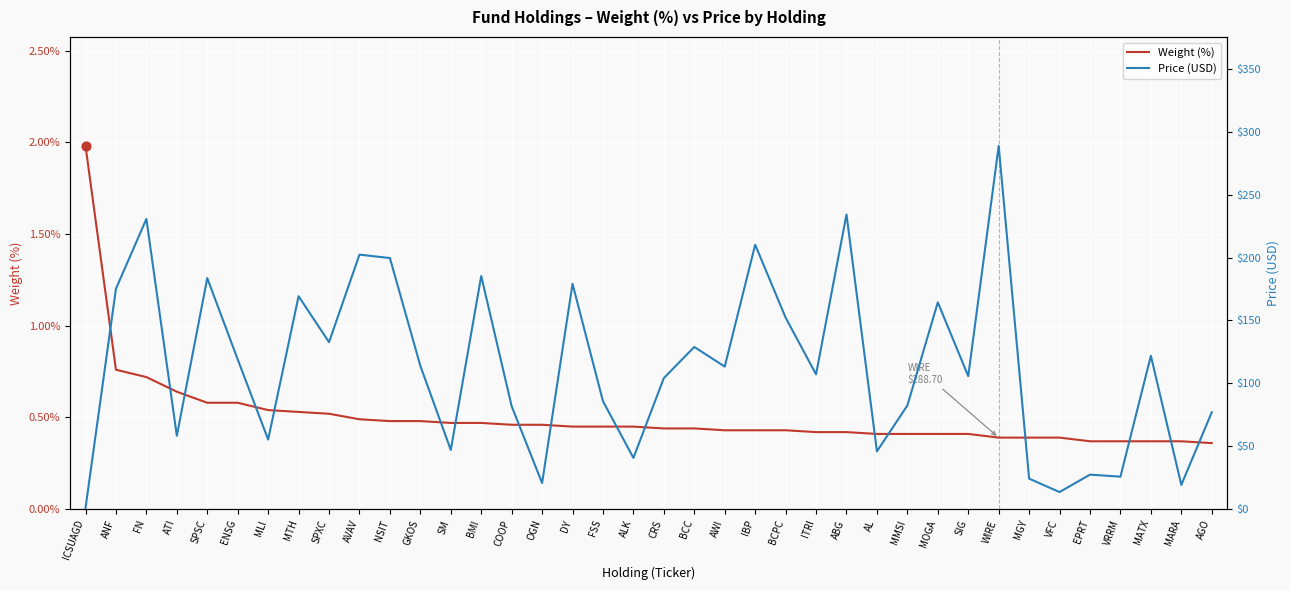

Which series has the widest spread of Y values?

Price (USD)